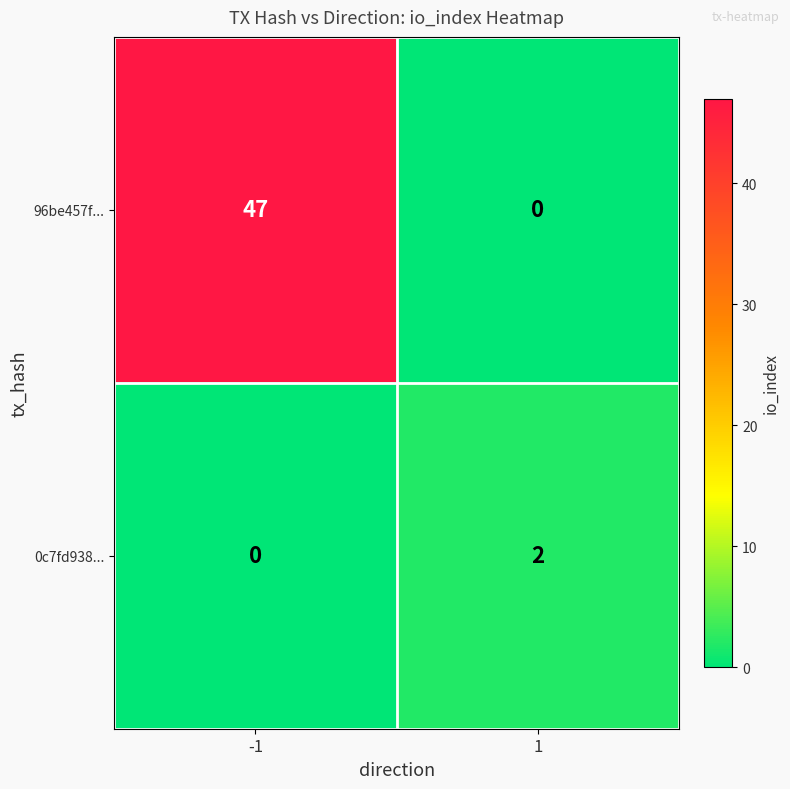

Rank the series by their maximum value, from lowest to highest.

0c7fd938..., 96be457f...